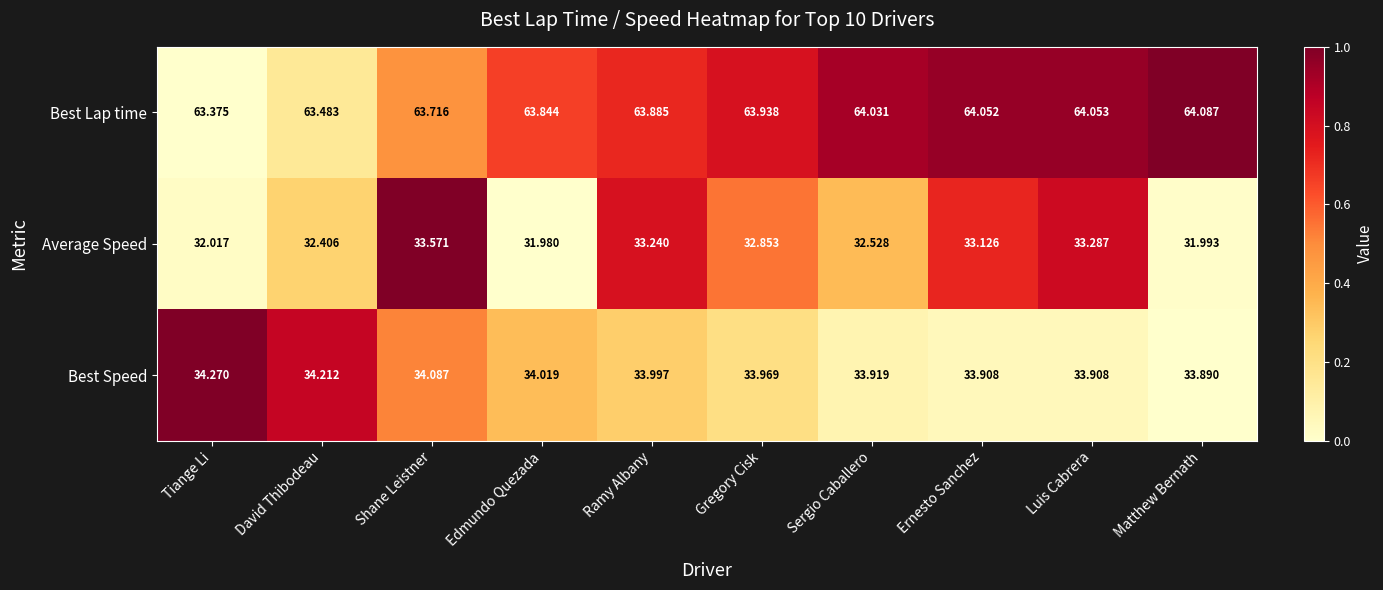

Count the number of categories in the chart.

10